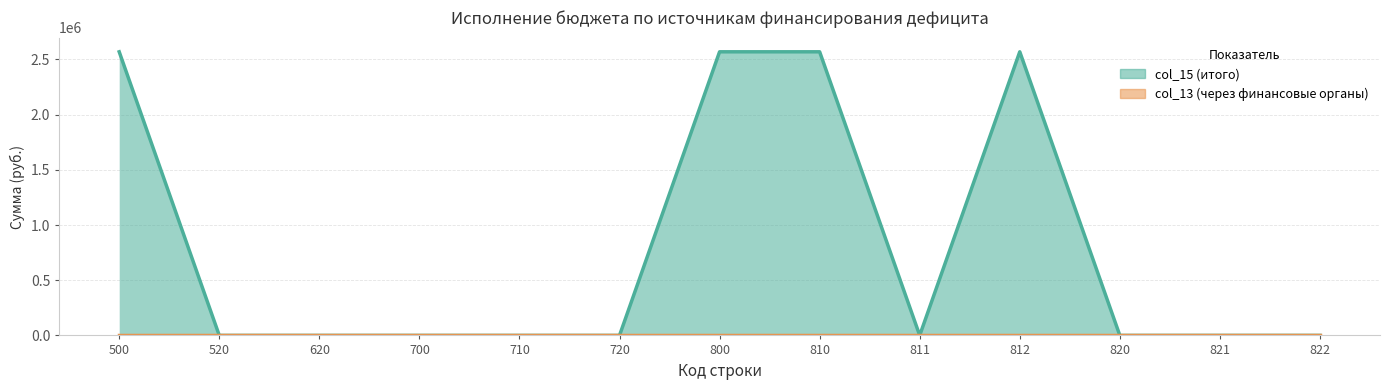

How many points are higher than both their immediate neighbors (excluding endpoints)?

1